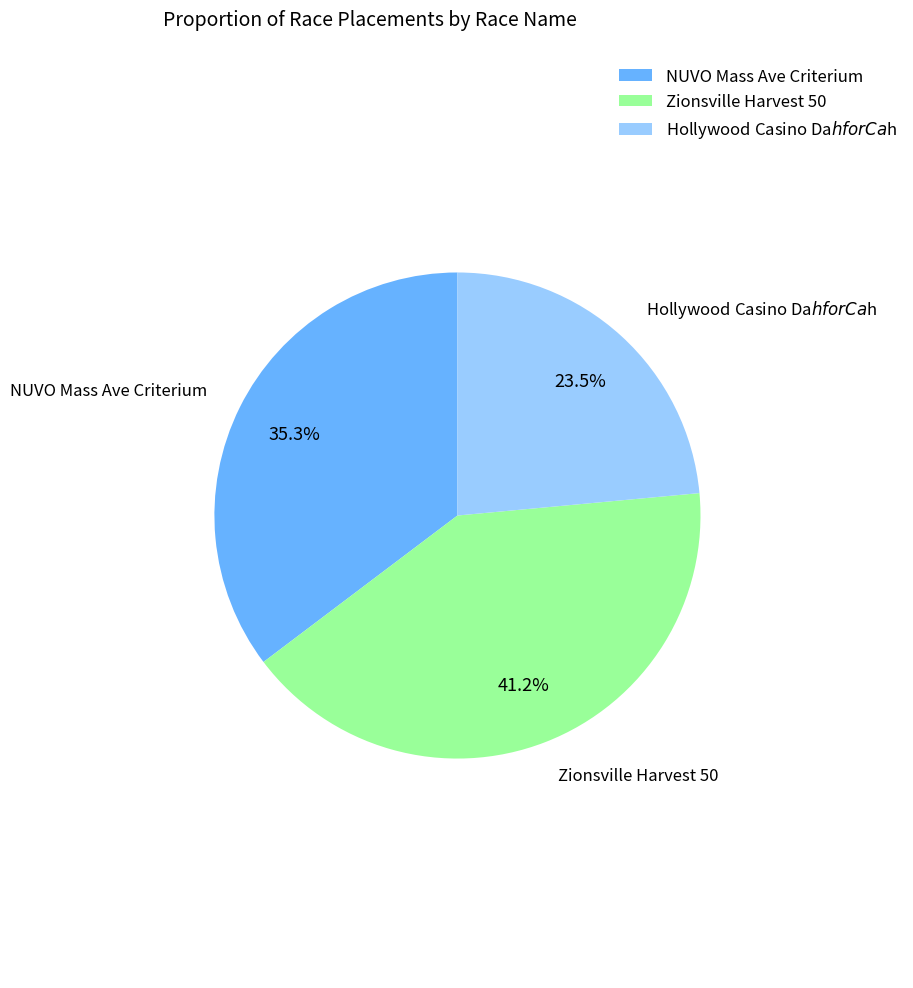

Which slice is the largest?

Zionsville Harvest 50